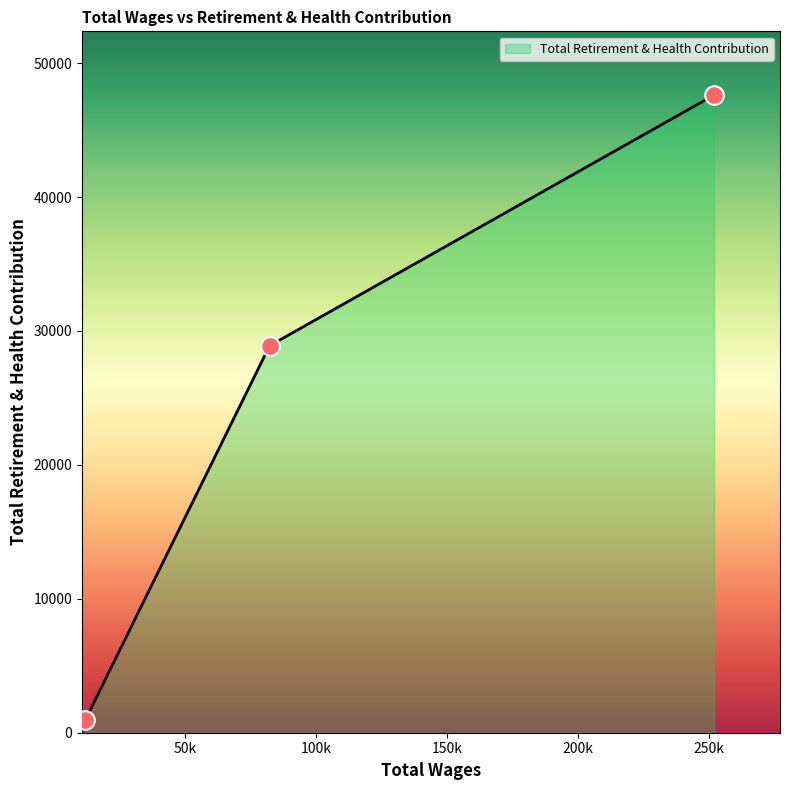

What is the greatest value displayed?

47616